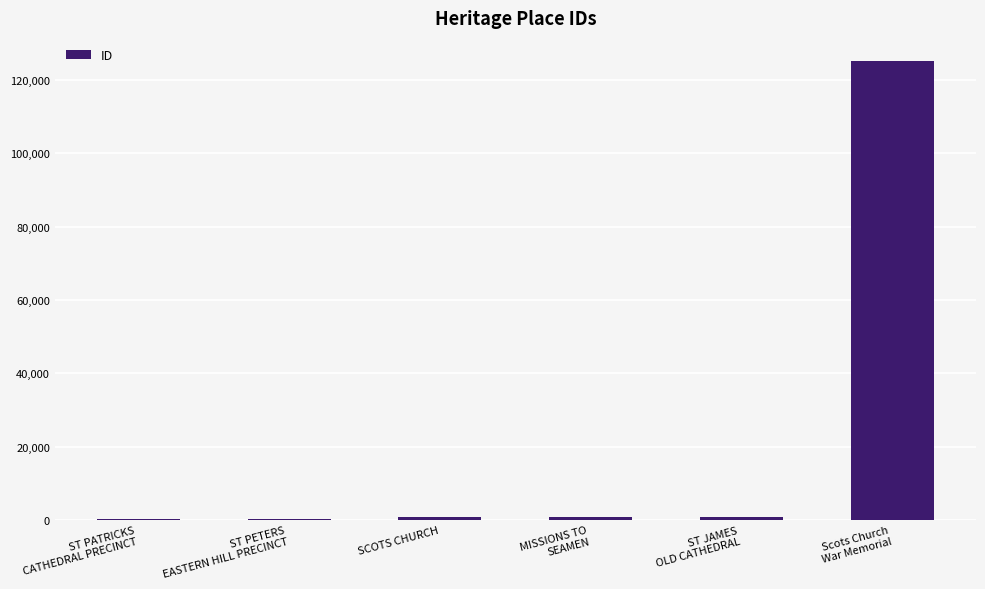

What is the sum of all values?

128214